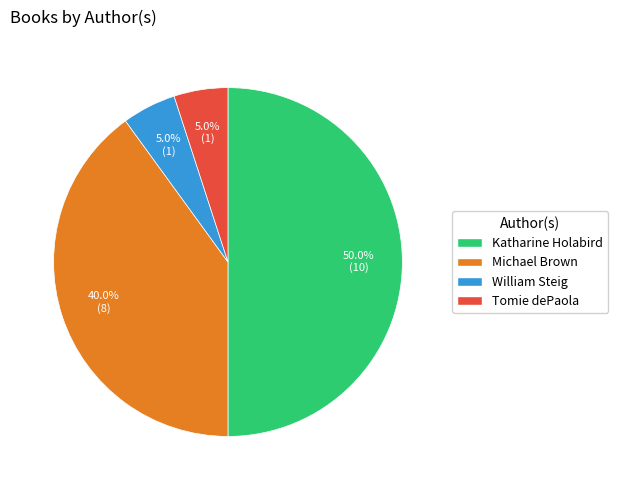

Is Tomie dePaola the majority of the pie?

No